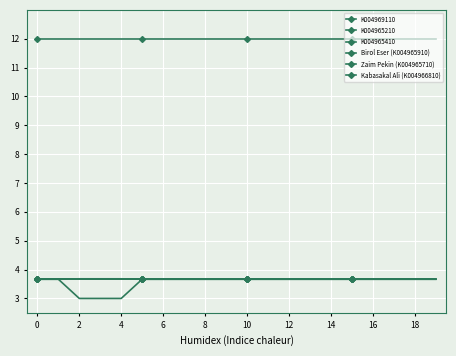

What is the maximum value for Kabasakal Ali (K004966810)?

3.7